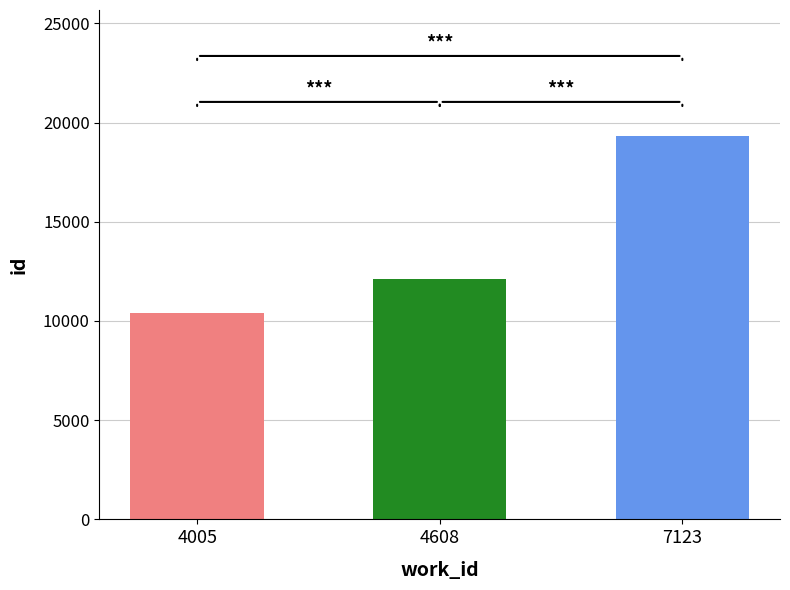

True or false: the data shows 20940 at 4608.

False